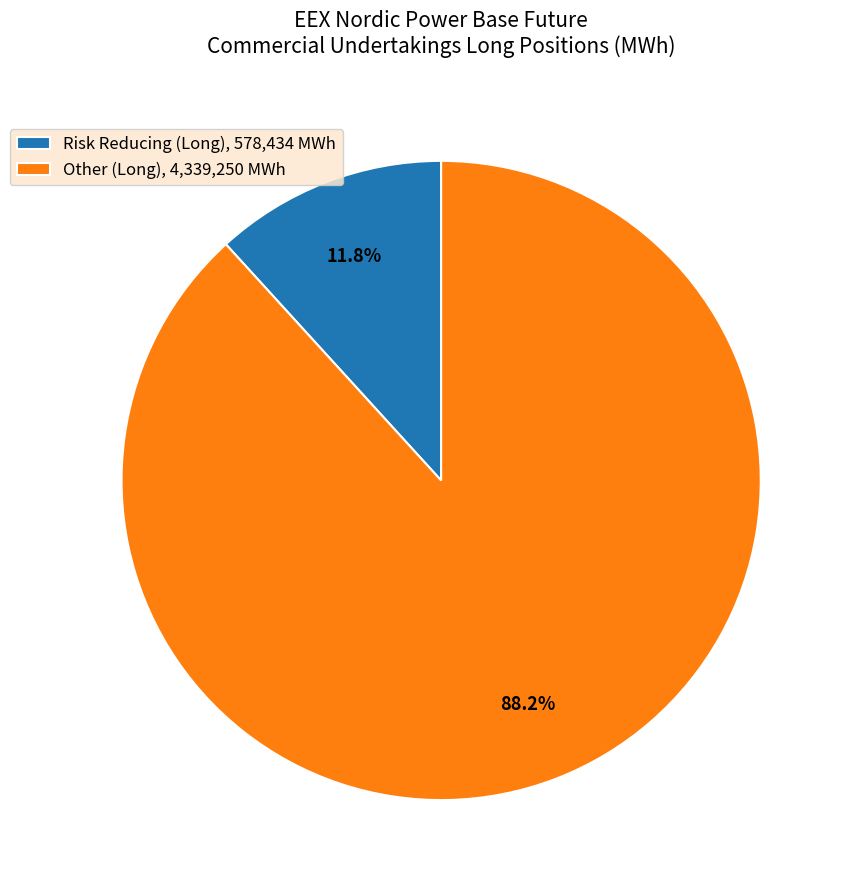

Is there a majority slice in this chart?

Yes